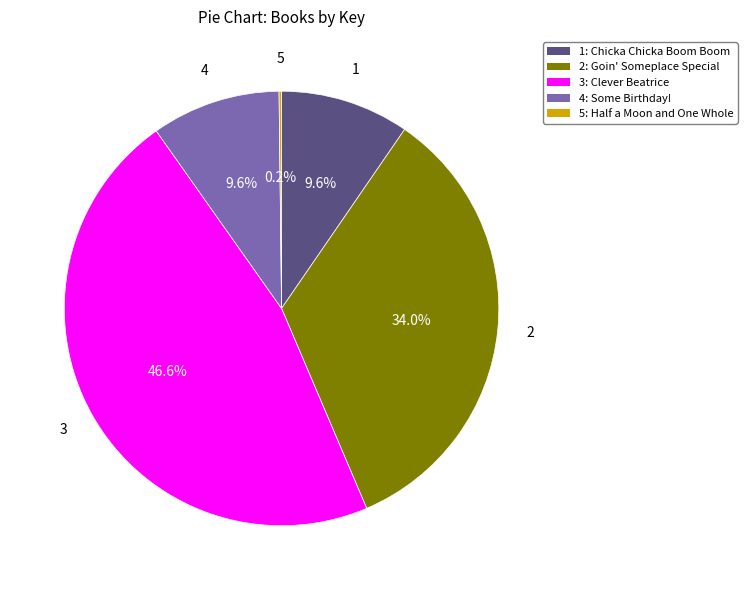

Does any single category account for the majority?

No